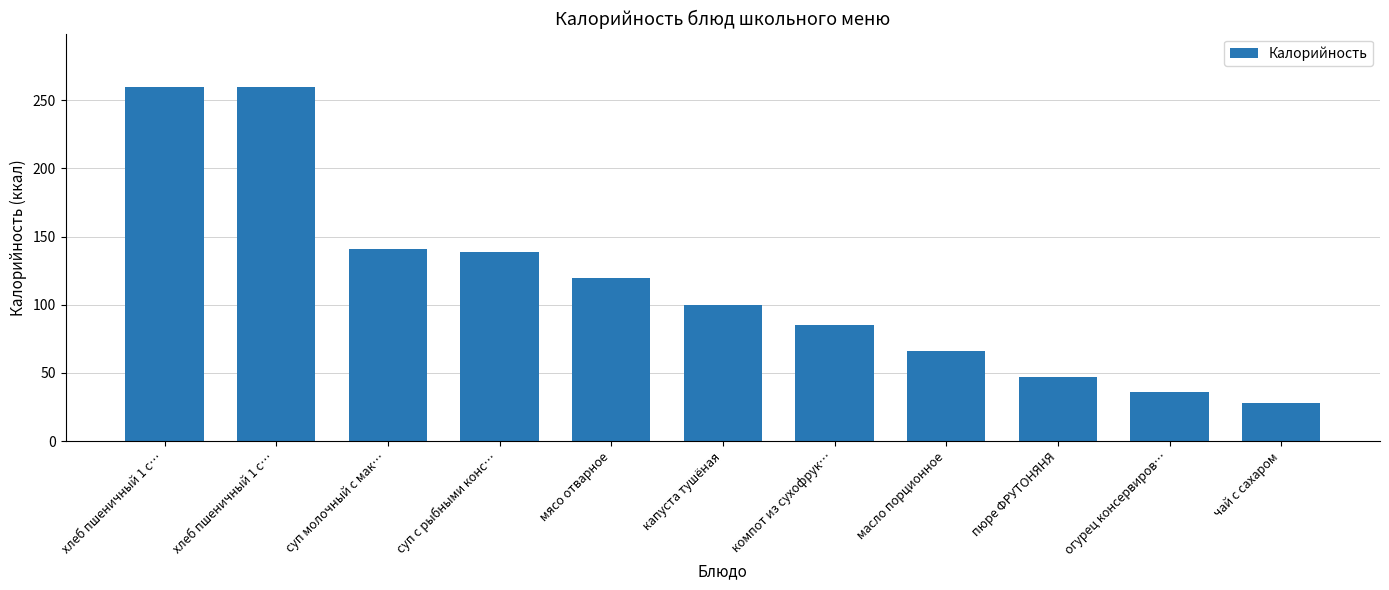

How many bars are there in total?

11